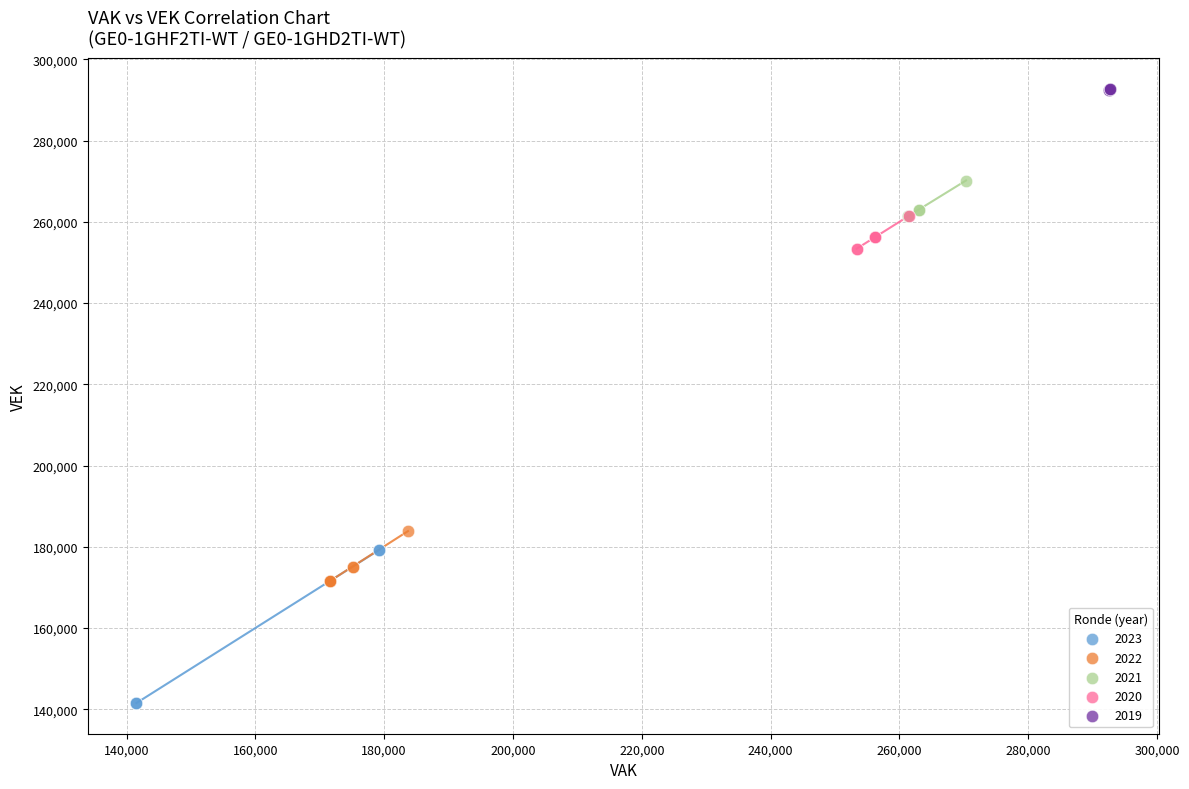

Which series has the largest Y range (max minus min)?

2023